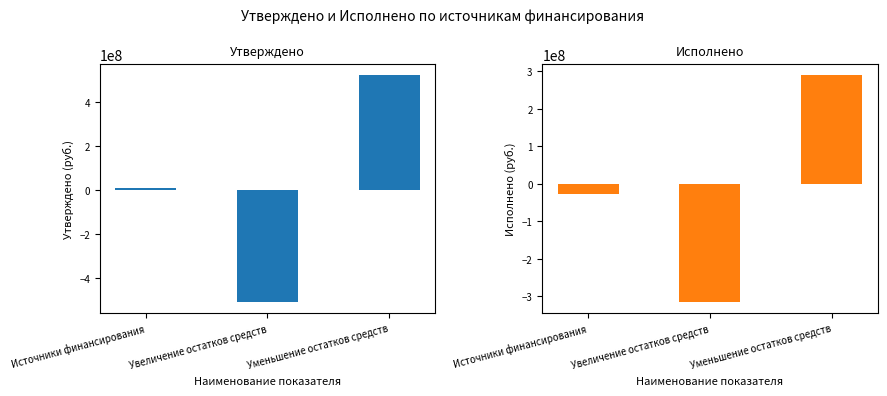

Between Увеличение остатков средств and Уменьшение остатков средств, which is larger?

Уменьшение остатков средств